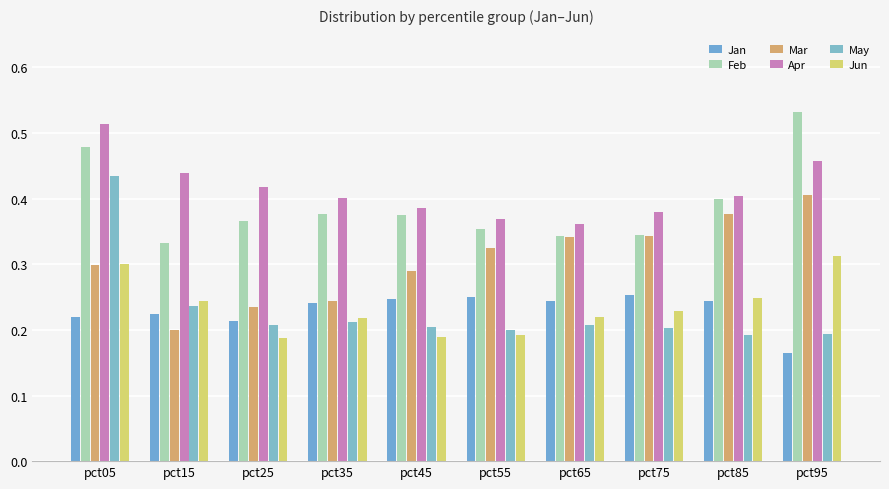

Are the bars grouped side by side (vs. stacked)?

Yes